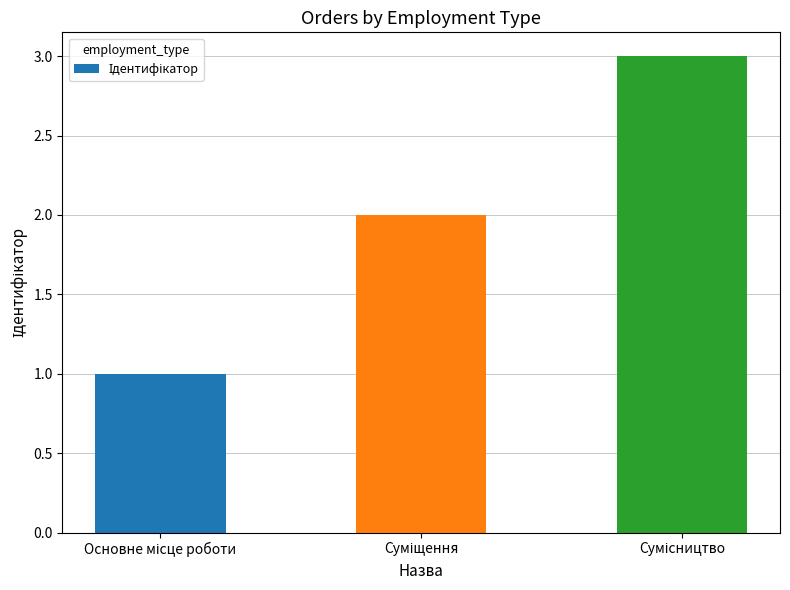

What is the maximum value shown in the chart?

3